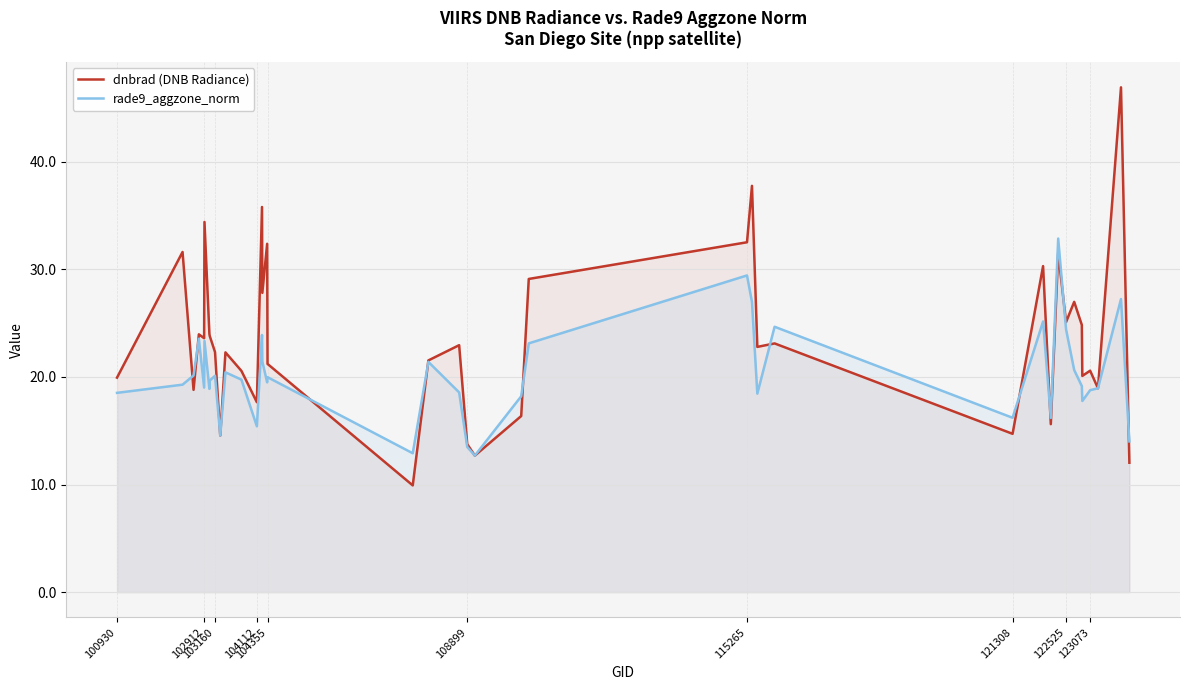

Which series has the largest total across all categories?

dnbrad (DNB Radiance)